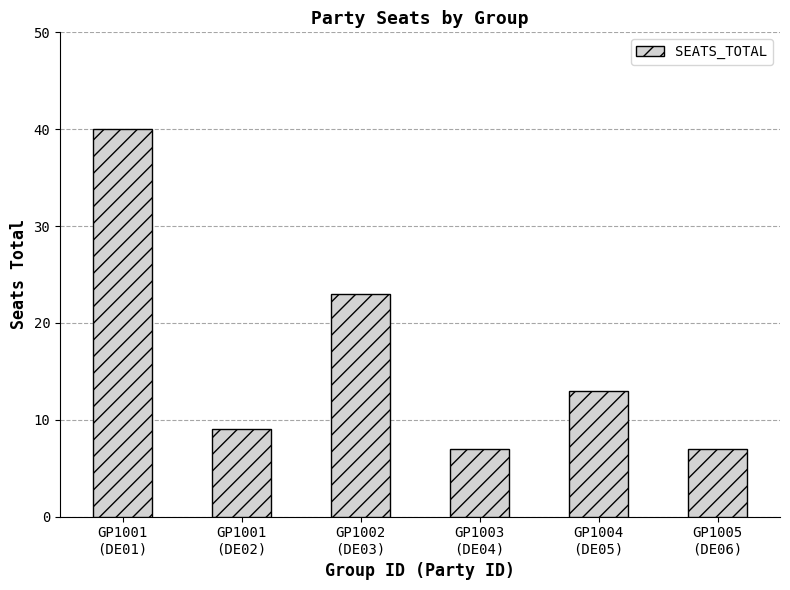

What is the change in value from GP1001
(DE02) to GP1002
(DE03)?

+14